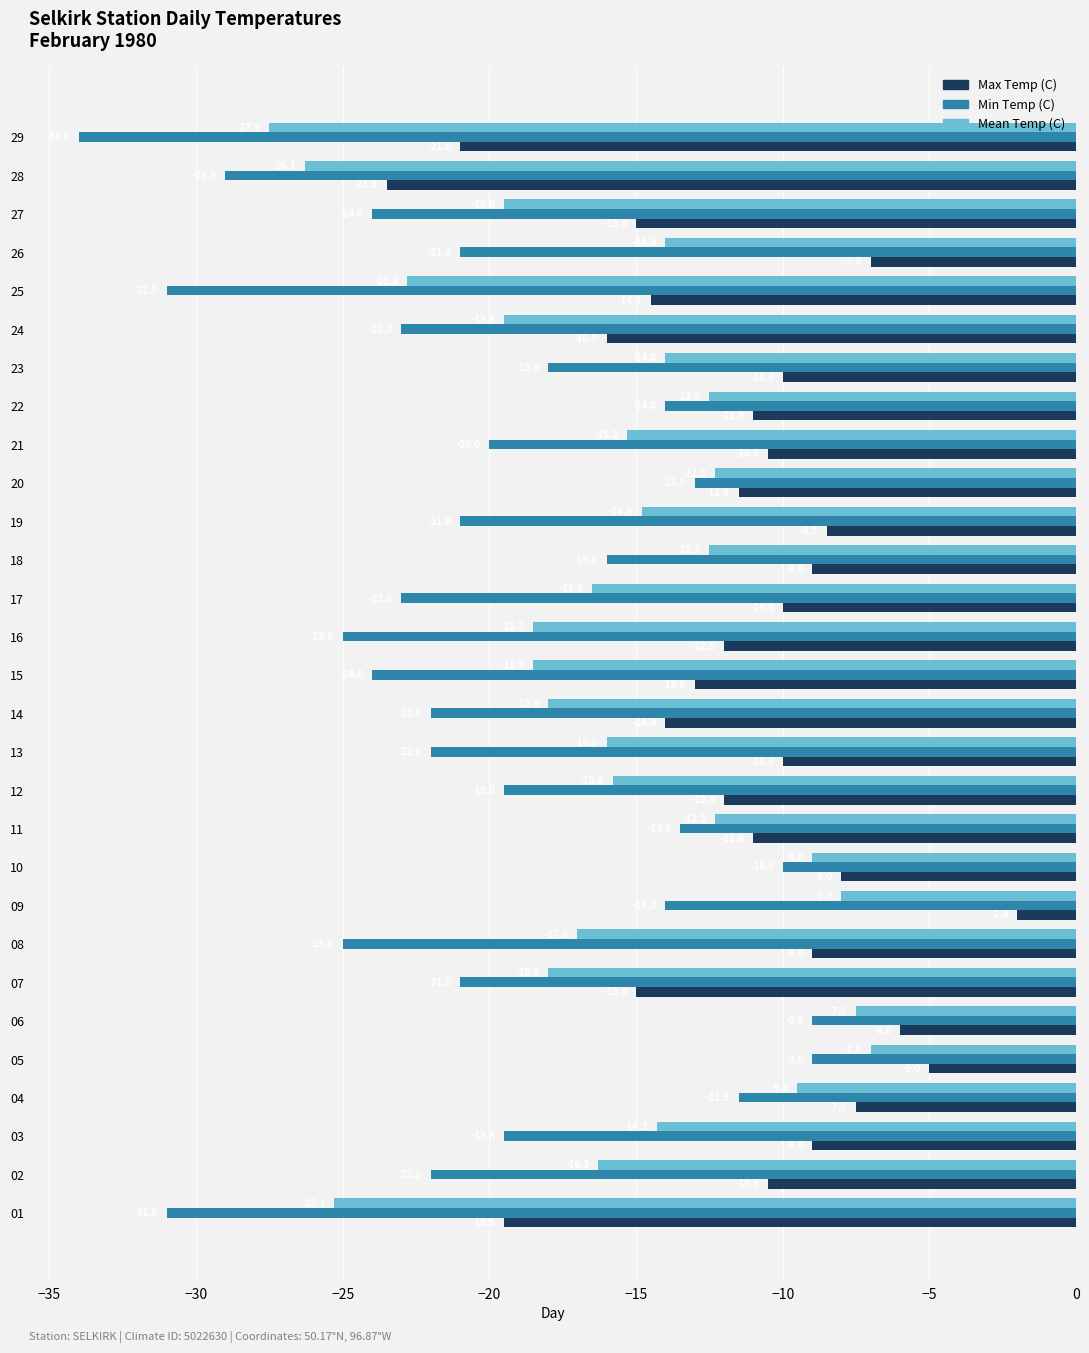

How many values in the Mean Temp (C) series are below -15?

16